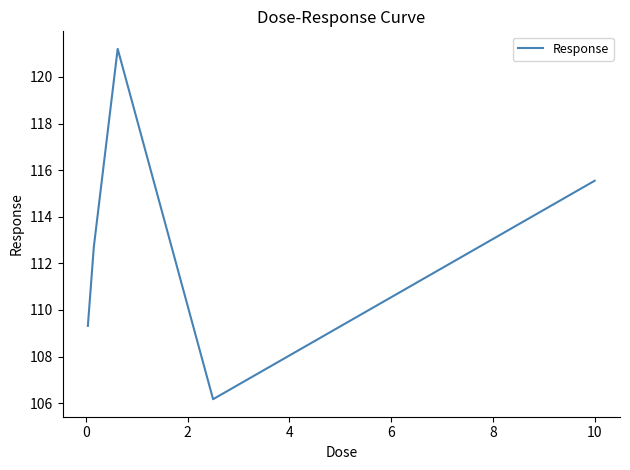

What is the difference between the maximum and second lowest values?

11.9